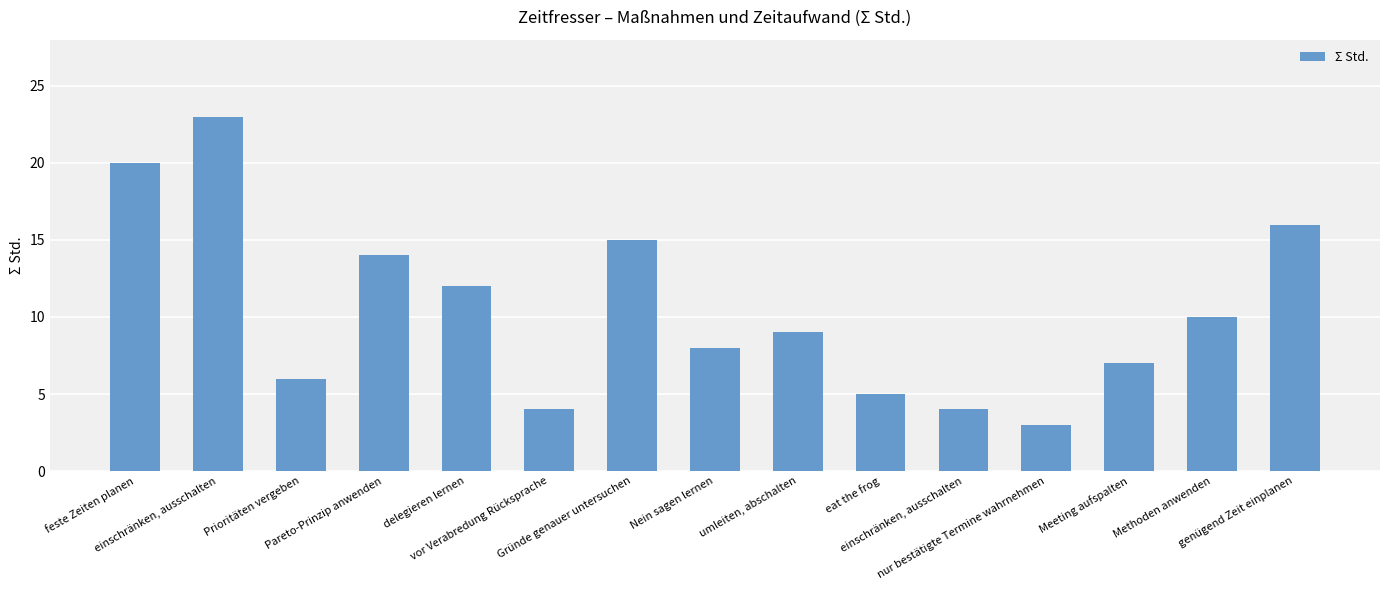

Are the bars horizontal?

No